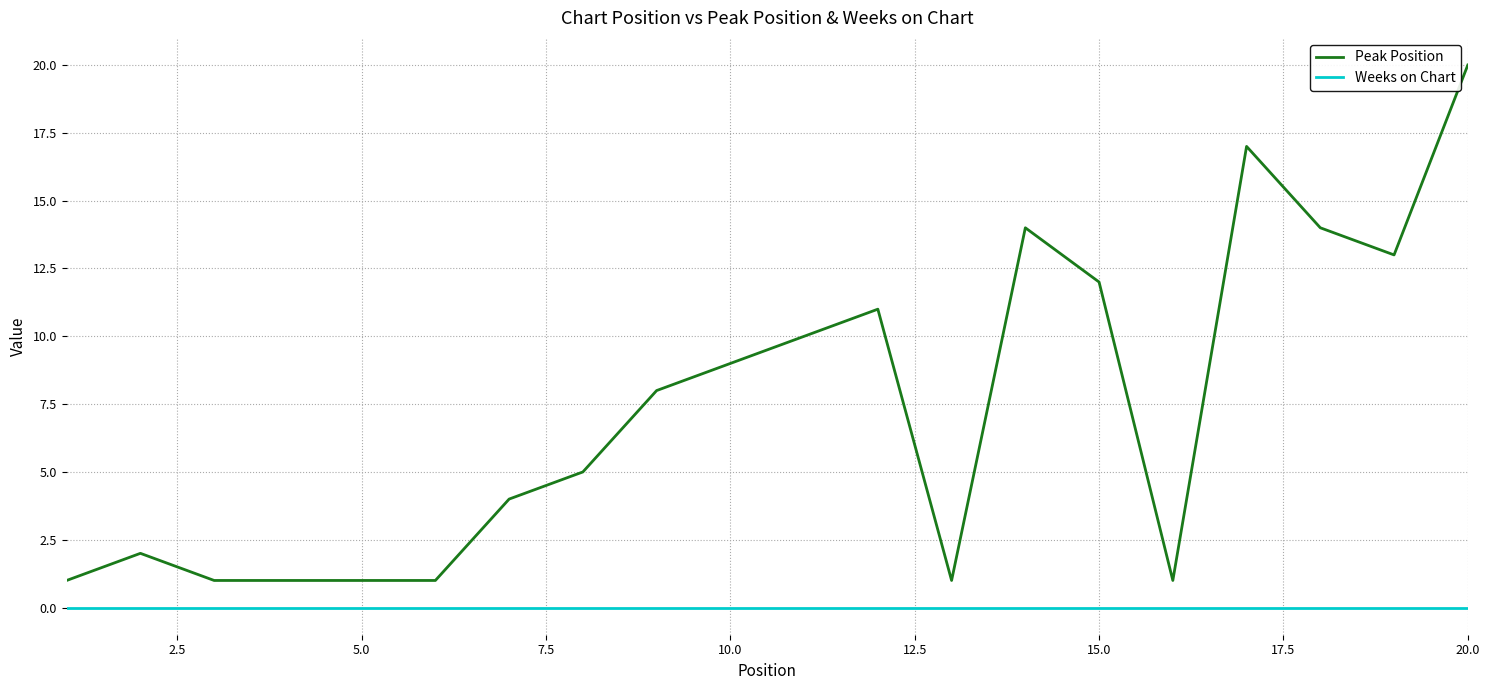

True or false: Peak Position and Weeks on Chart cross at least once.

False